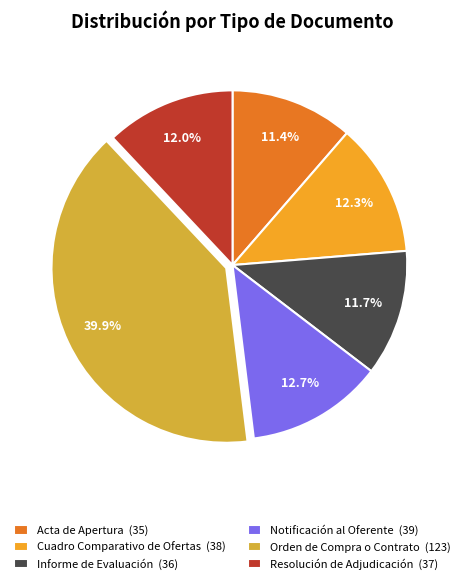

Count the number of slices in the pie.

6